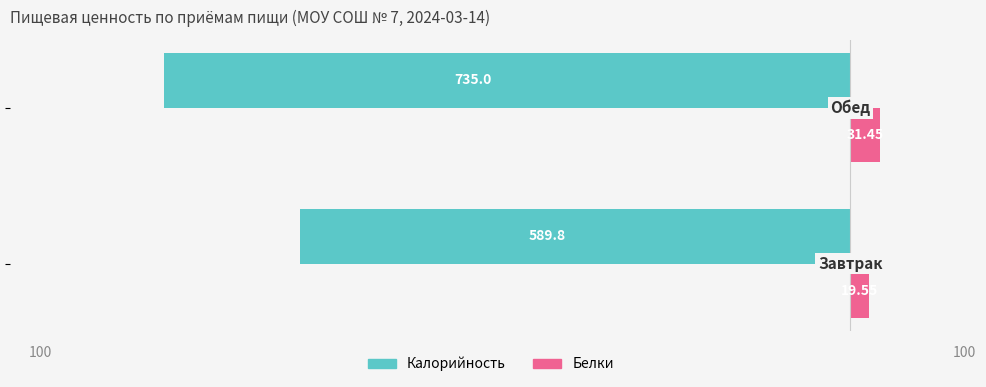

Reading right to left, list all the values displayed in this chart.

Калорийность: -735.0	-589.8
Белки: 31.4	19.6